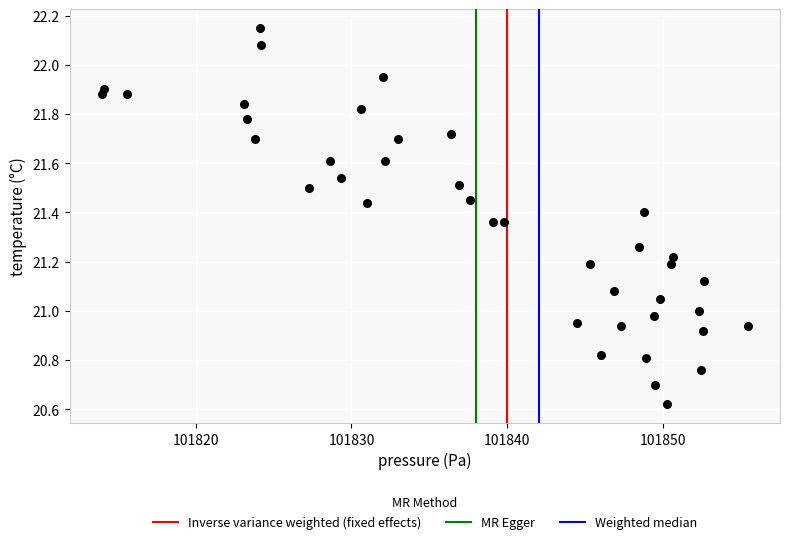

What is the range of Y values (max minus min)?

1.5